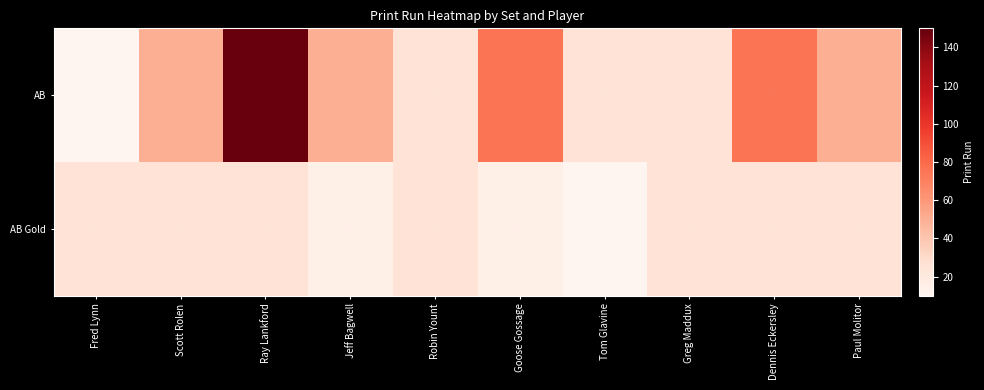

What is the spread (max minus min) of values at Tom Glavine?

15